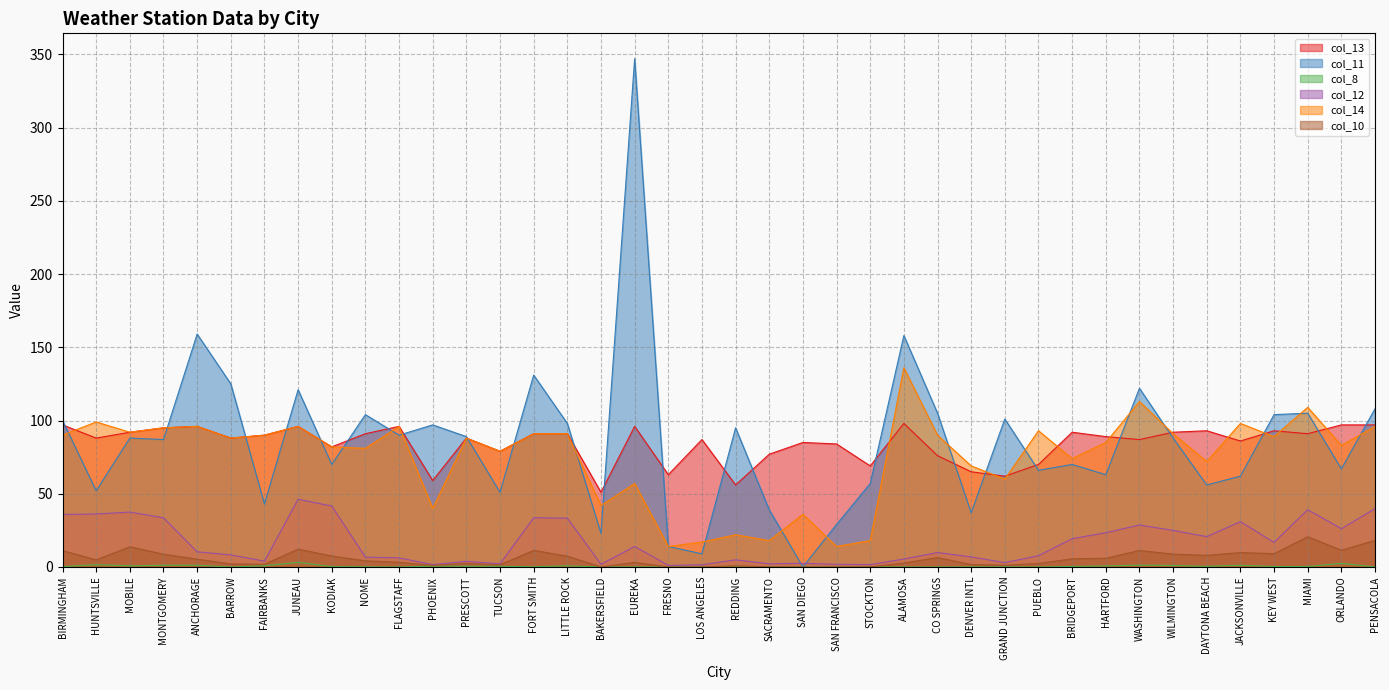

The col_11 series shows 149.9 at PHOENIX. True or false?

False